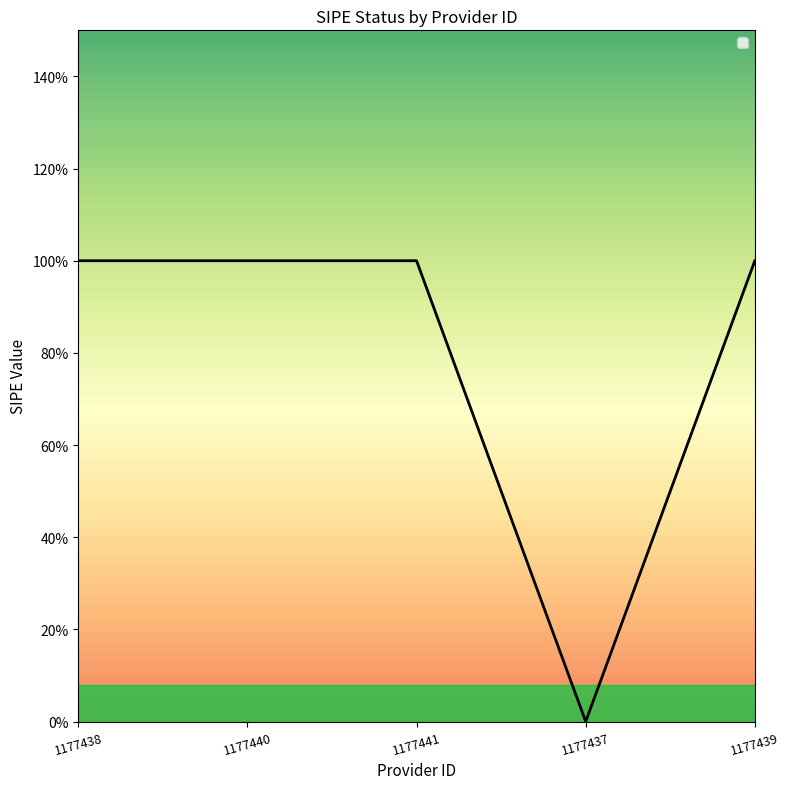

Is this an area chart (filled region under the line)?

Yes